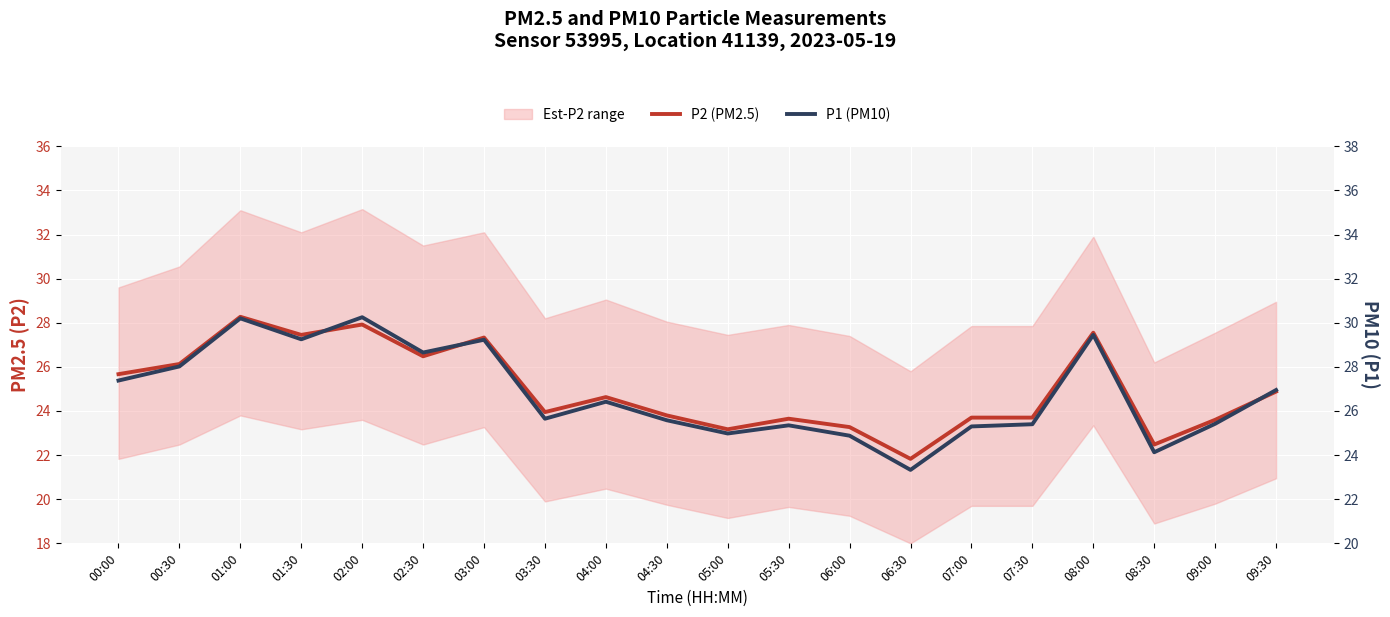

True or false: P1 (PM10) and P2 (PM2.5) intersect in this chart.

False